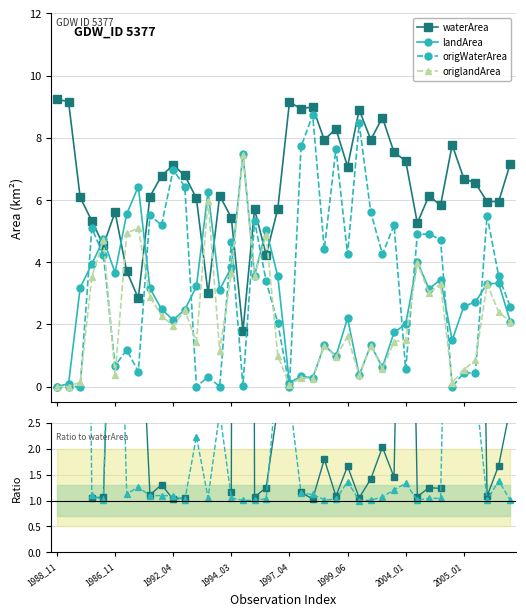

After their last crossing, which series has the higher values: waterArea or landArea?

waterArea